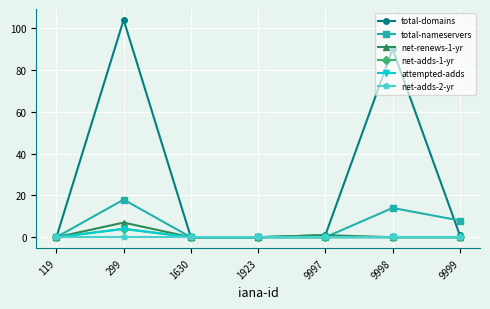

Does the chart have visible grid lines?

Yes